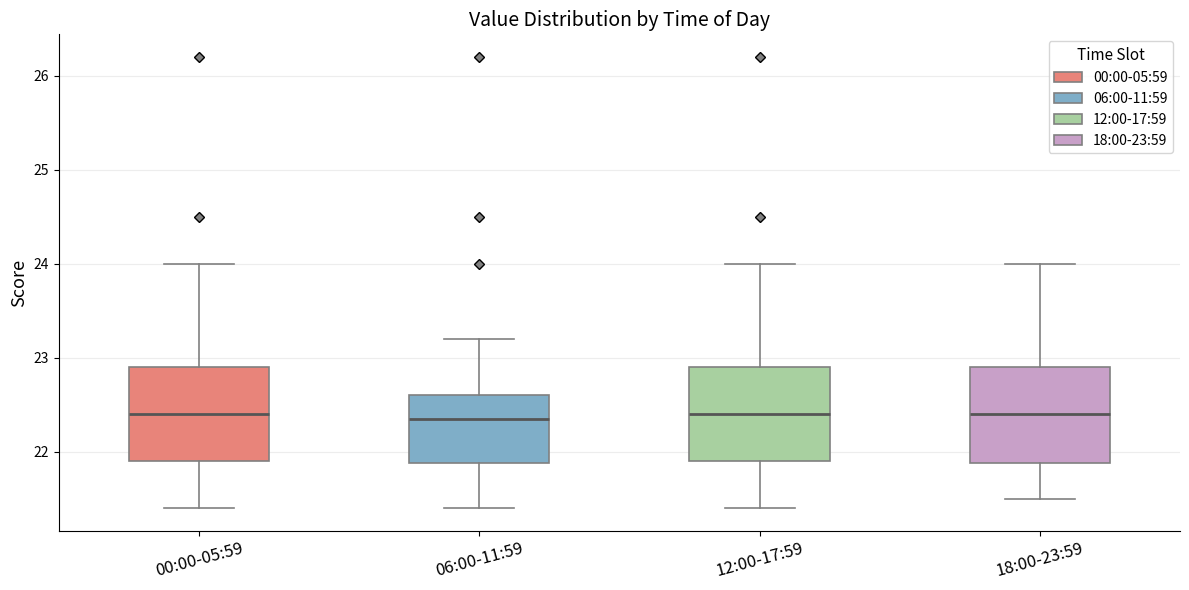

Reading left to right, read every box against the y-axis: the position of its median line, the range the box covers, and the ends of its whiskers. The values are not printed on the chart, so give them approximately, as read against the axis.

00:00-05:59: median 22.4, box 21.9 to 22.9, whiskers 21.4 to 24.0
06:00-11:59: median 22.4, box 21.9 to 22.6, whiskers 21.4 to 23.2
12:00-17:59: median 22.4, box 21.9 to 22.9, whiskers 21.4 to 24.0
18:00-23:59: median 22.4, box 21.9 to 22.9, whiskers 21.5 to 24.0